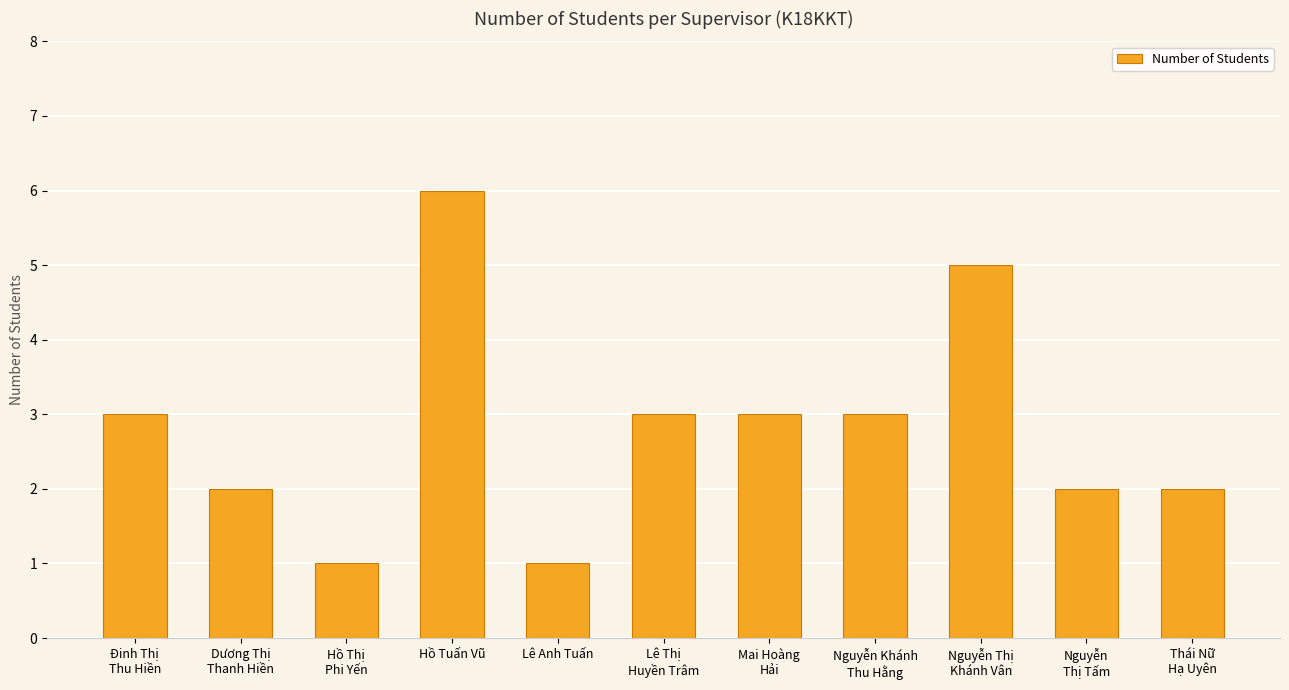

What is the greatest value displayed?

6